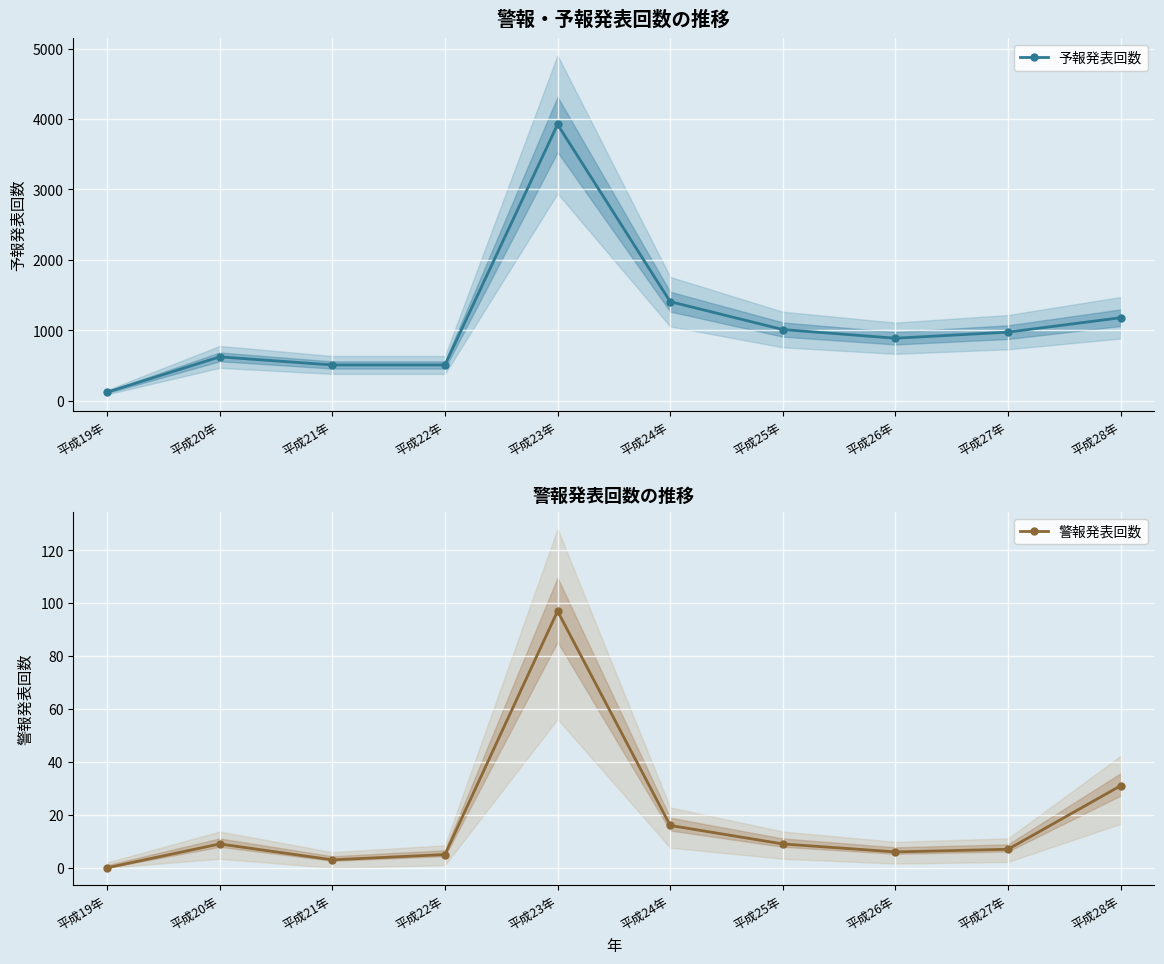

What are all the series names shown in the legend?

予報発表回数, 警報発表回数